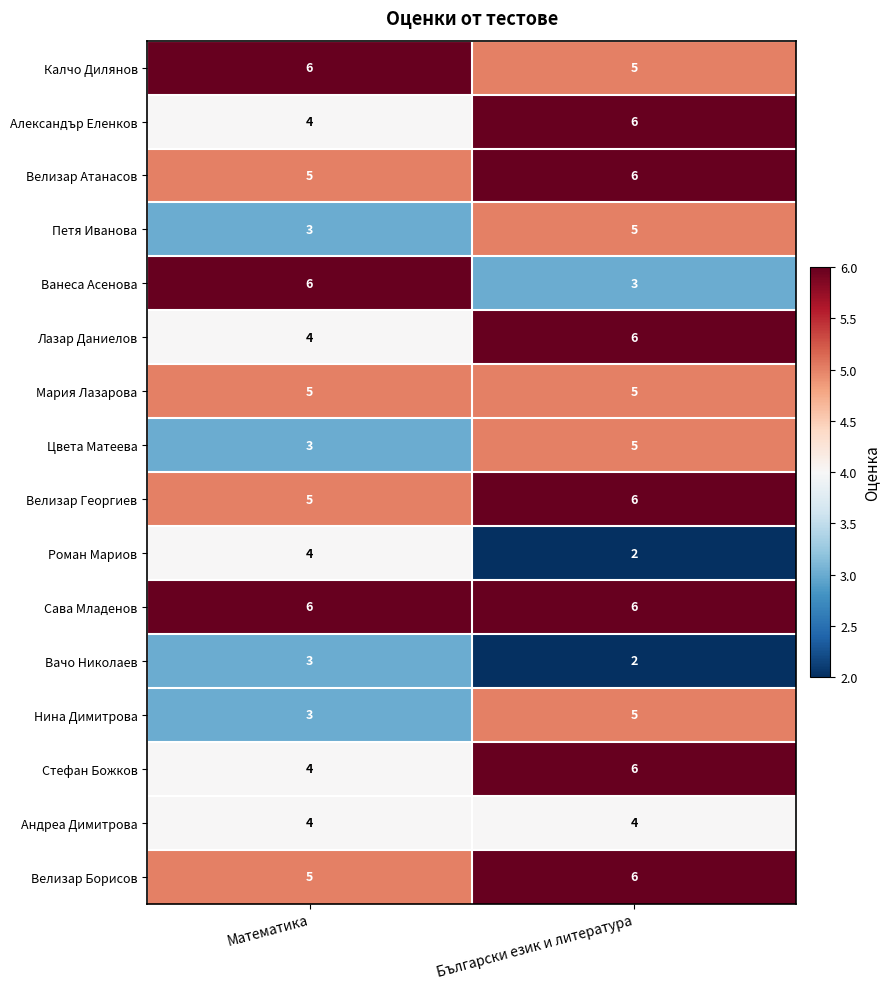

What is the sum of all Велизар Георгиев values?

11